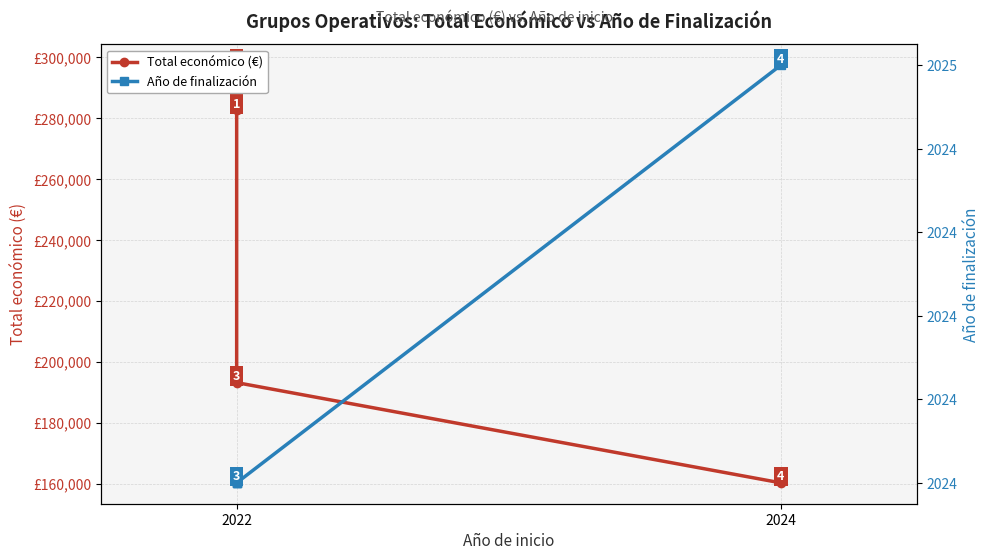

Does the chart have visible grid lines?

Yes